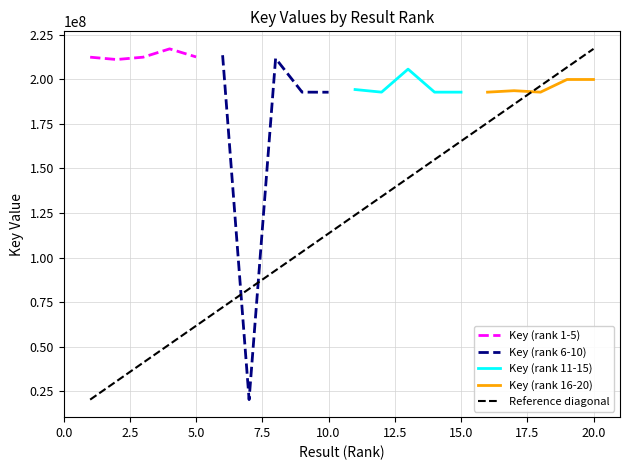

What is the highest value of the Key (rank 1-5) series?

217067977